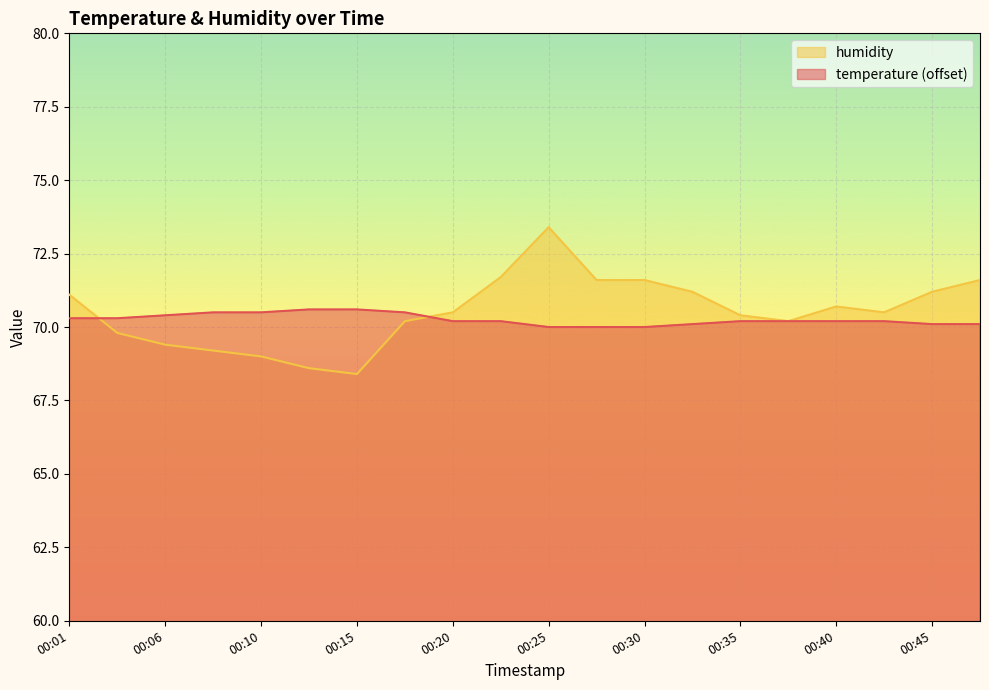

The value of temperature at 00:30 is 70.0. True or false?

True